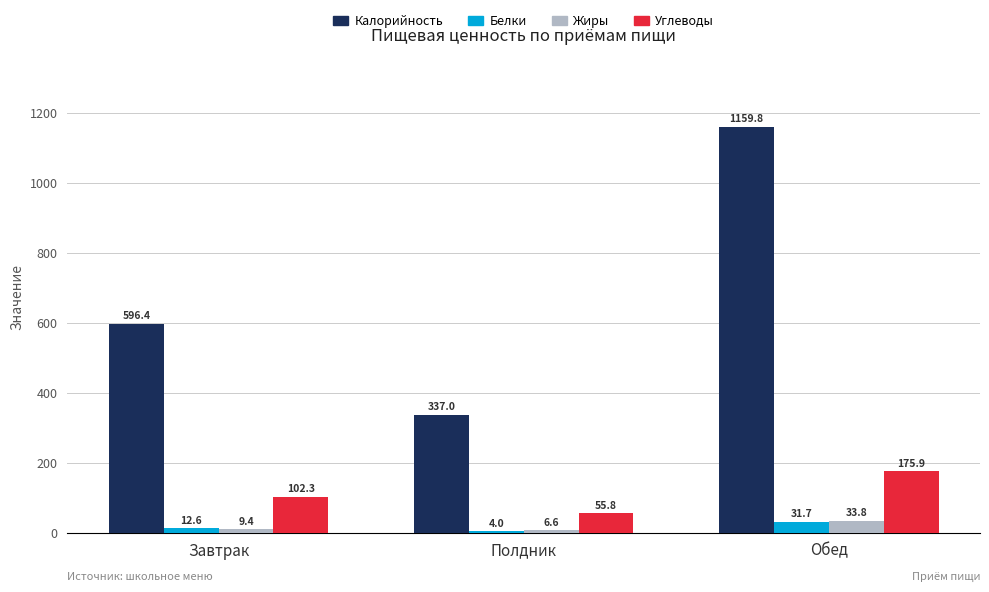

What is the highest value of the Углеводы series?

175.9